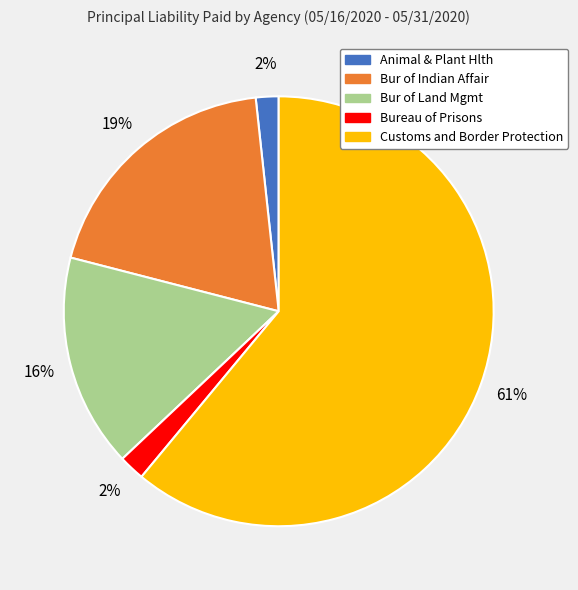

To the nearest percent, what is the average slice percentage?

20%